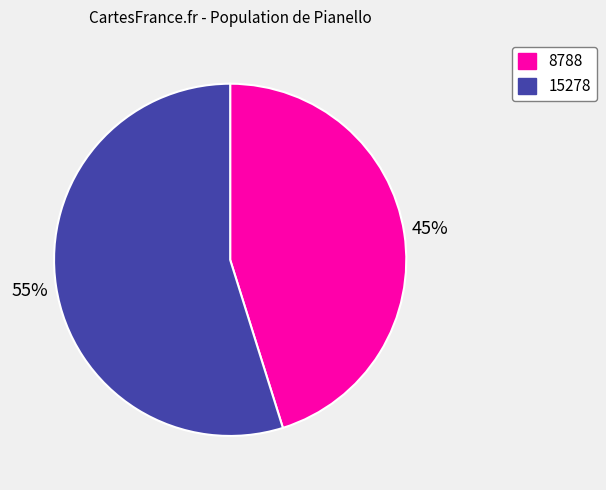

To the nearest percent, what percentage of the pie is 8788?

45%